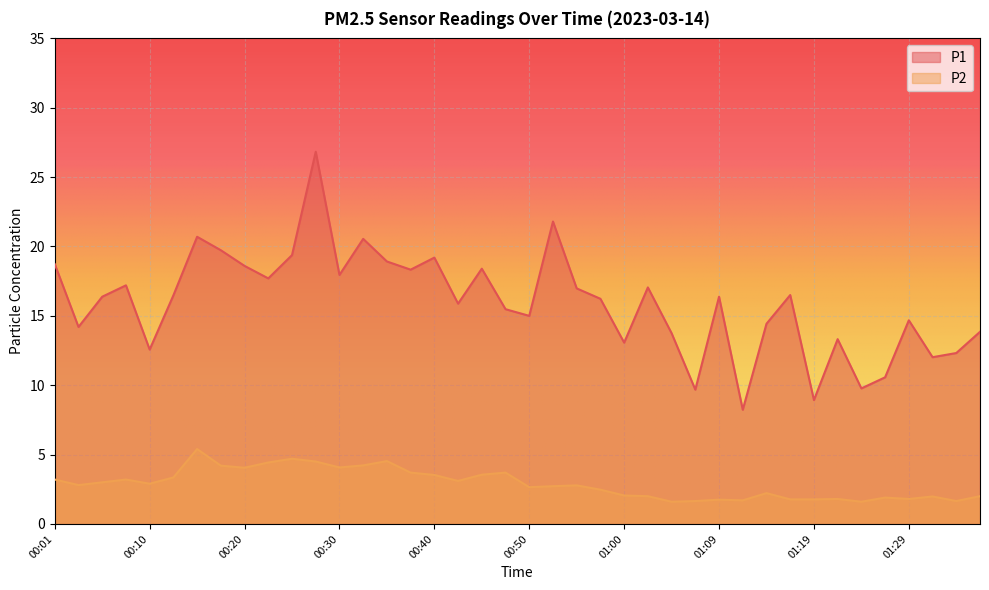

How many data points in P1 are less than 16?

18